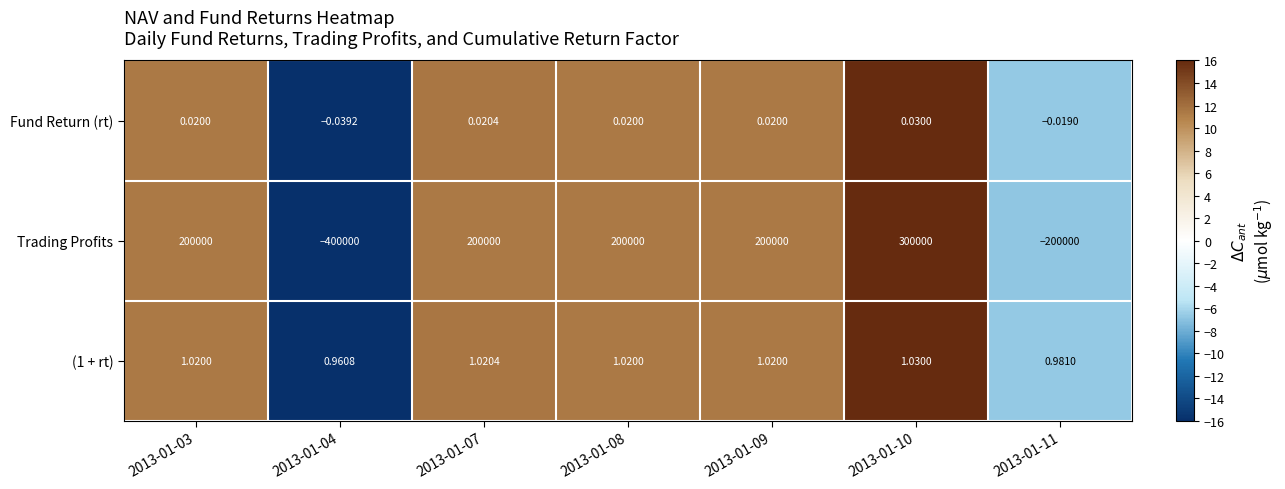

How many categories are shown in the chart?

7